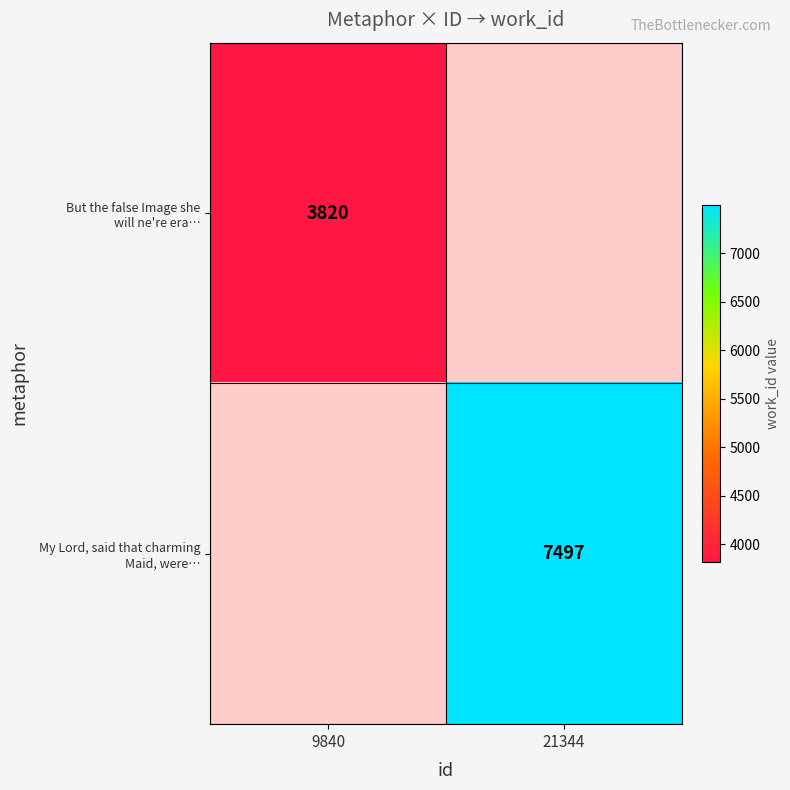

What is the minimum value shown in the chart?

3820.0